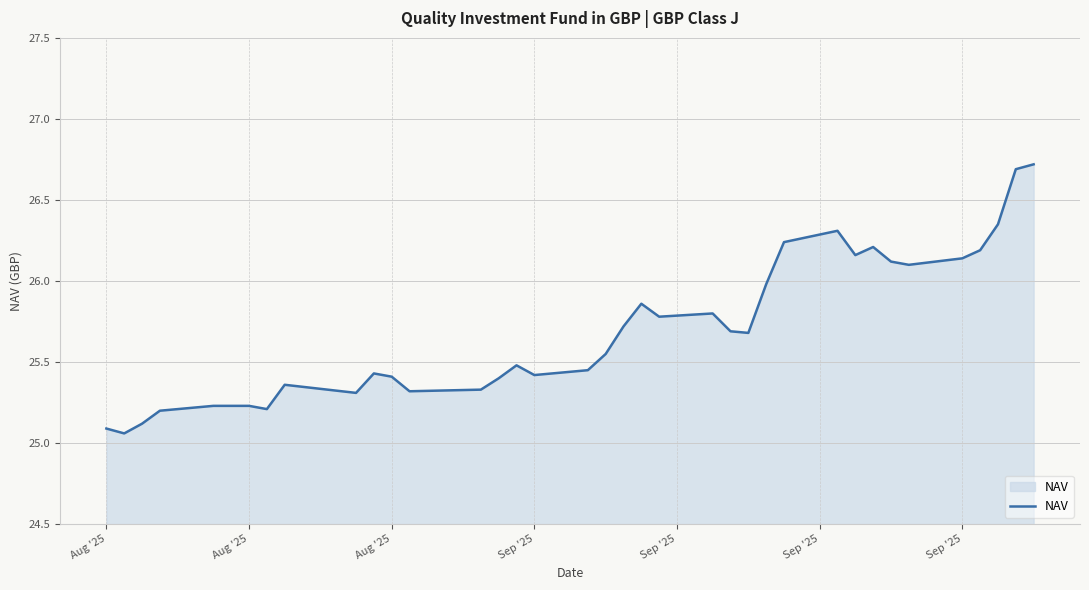

What is the difference between the maximum and minimum values?

1.7